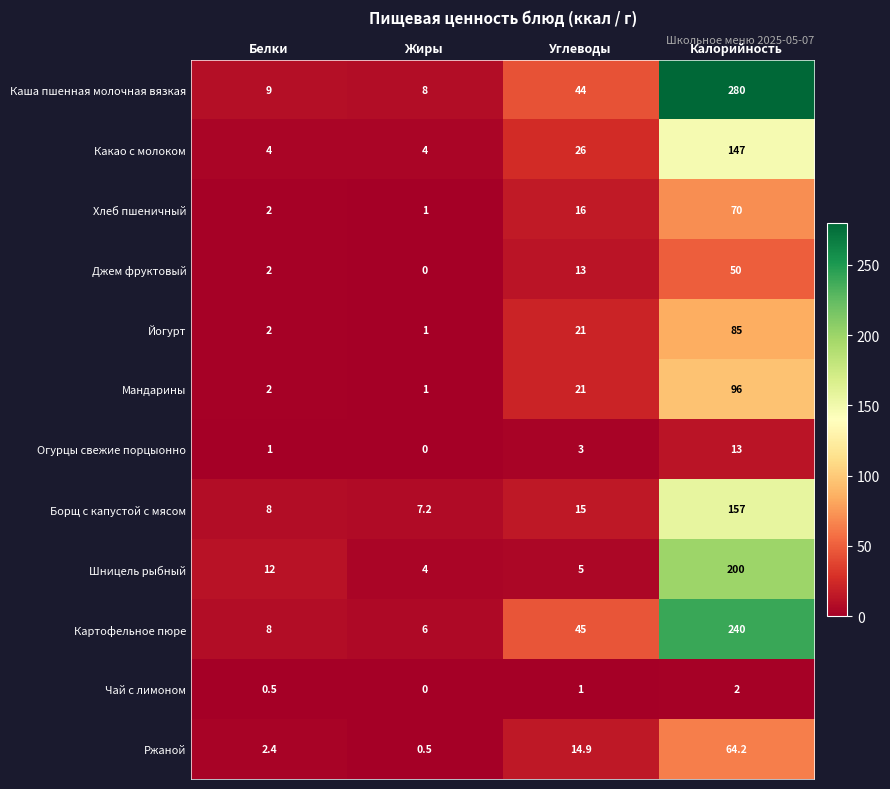

Rank the series by their maximum value, from highest to lowest.

Каша пшенная молочная вязкая, Картофельное пюре, Шницель рыбный, Борщ с капустой с мясом, Какао с молоком, Мандарины, Йогурт, Хлеб пшеничный, Ржаной, Джем фруктовый, Огурцы свежие порцыонно, Чай с лимоном